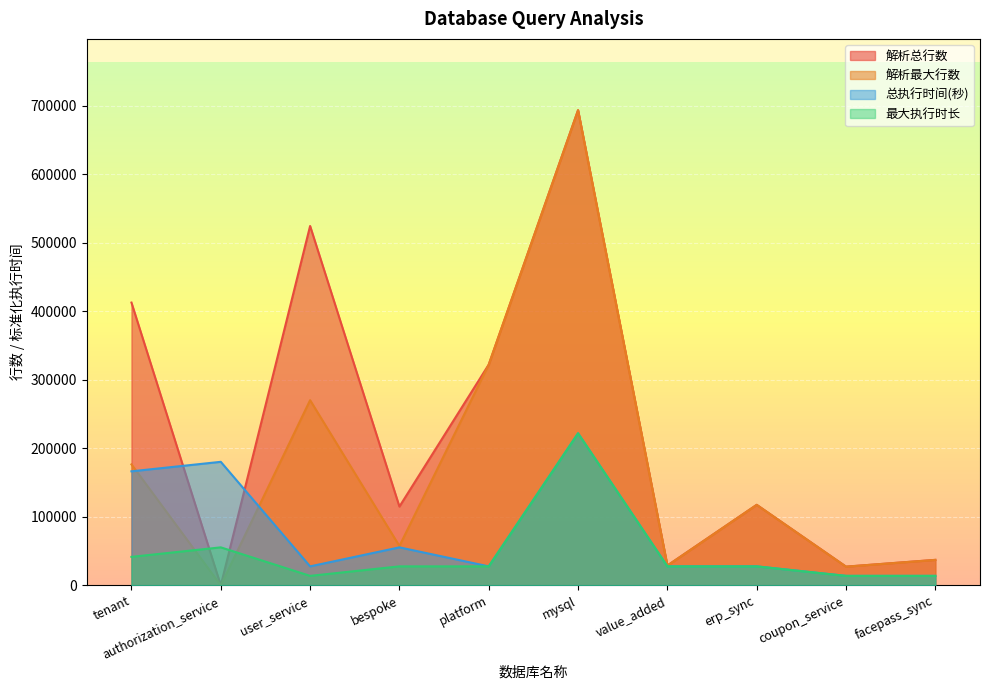

How many data points in 解析最大行数 are less than 117554?

5